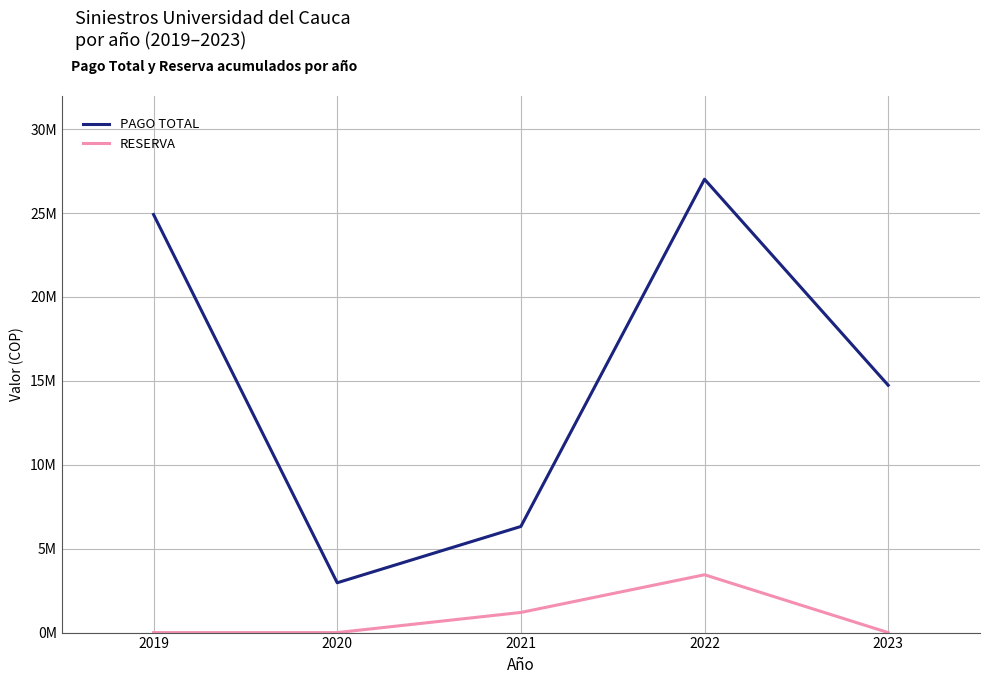

What is the value of the PAGO TOTAL point at the 4th from the left?

27013533.9